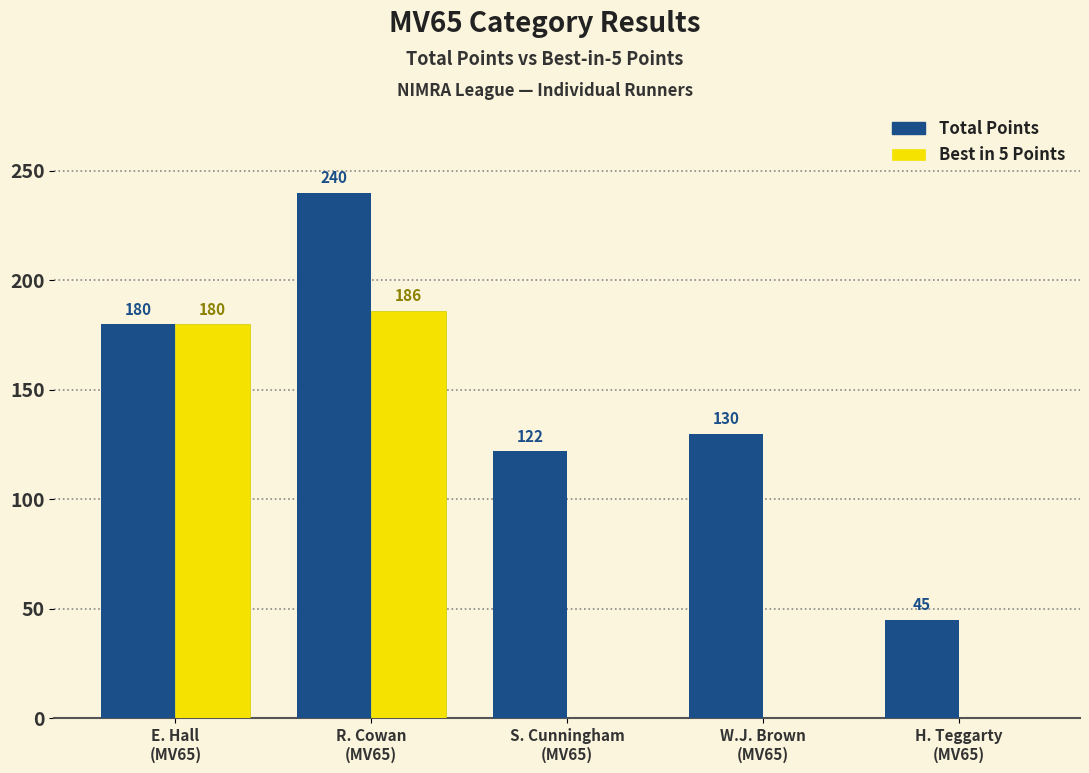

Reading left to right, transcribe all the data shown in this chart.

Total Points: 180	240	122	130	45
Best in 5 Points: 180	186	0	0	0